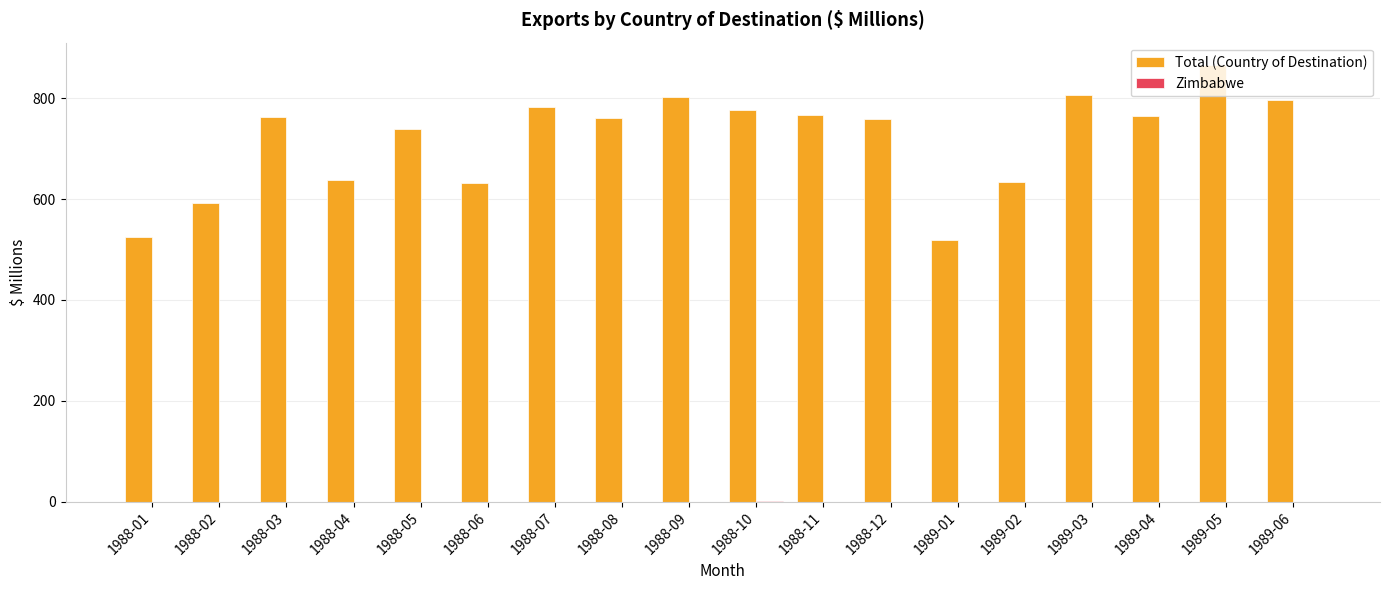

Between 1988-11 and 1989-01, which series saw the biggest shift?

Total (Country of Destination)